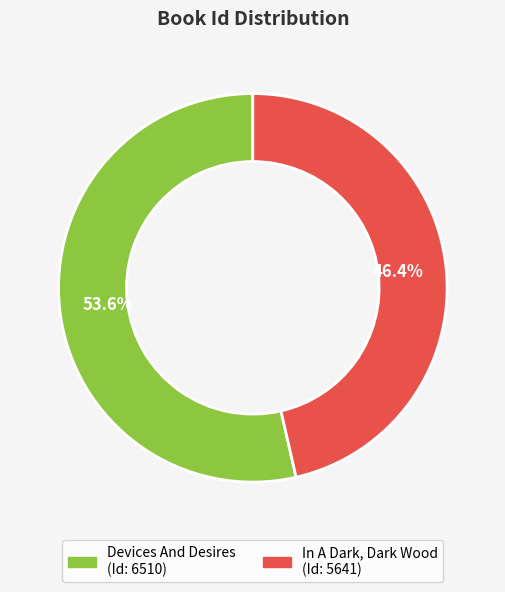

Does any single category account for the majority?

Yes